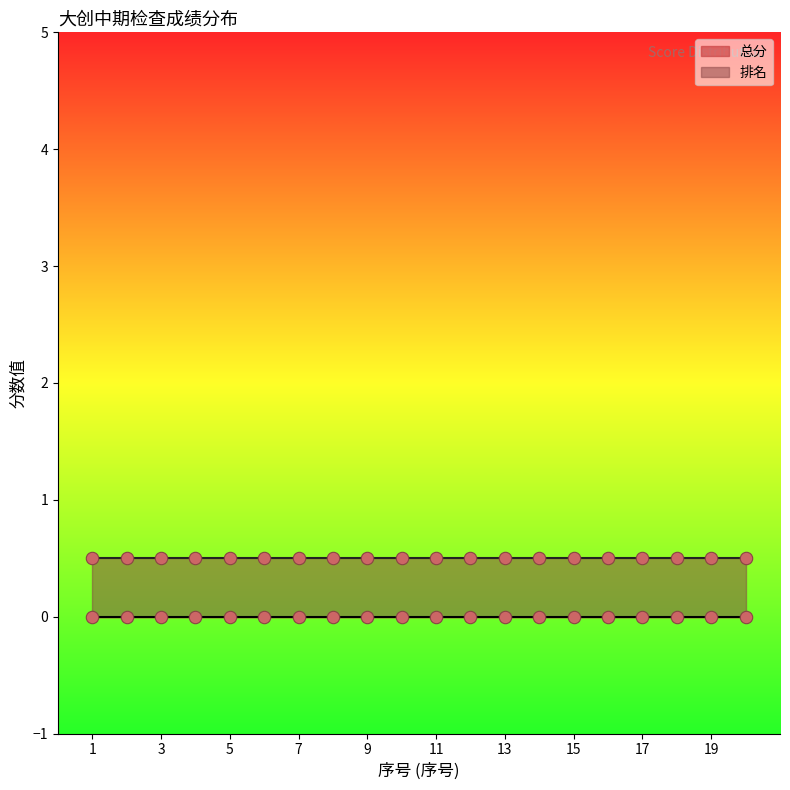

Which series has the largest Y range (max minus min)?

总分